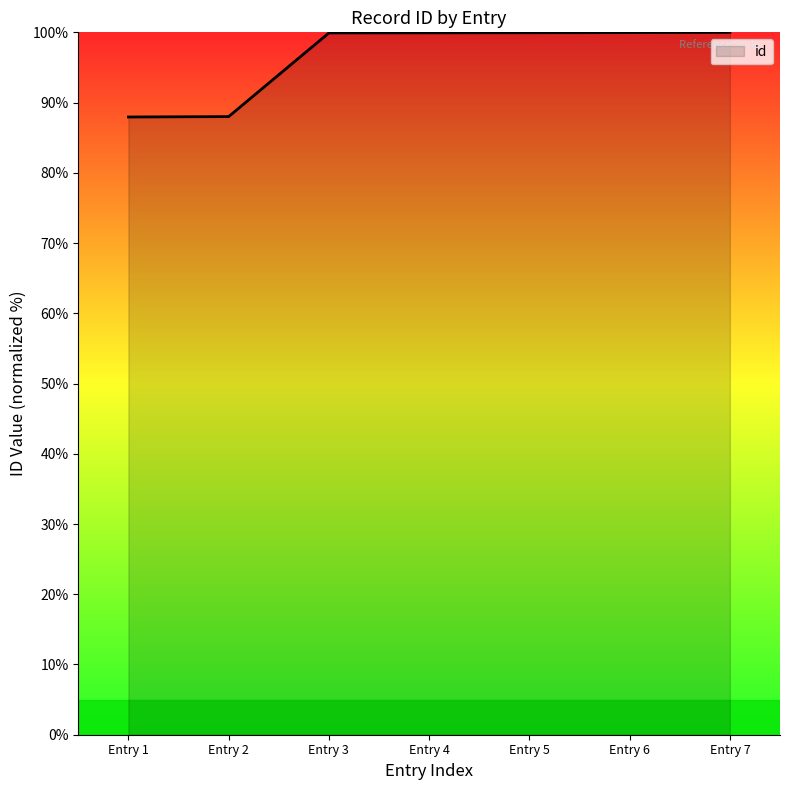

True or false: the data shows 21.1 at Entry 5.

False